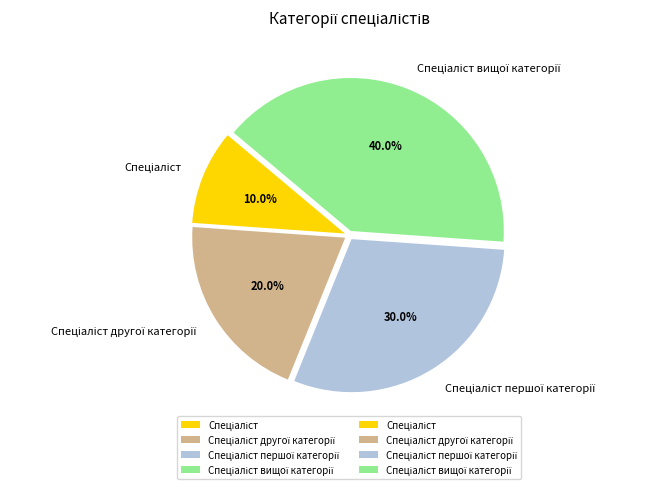

Is there a majority slice in this chart?

No